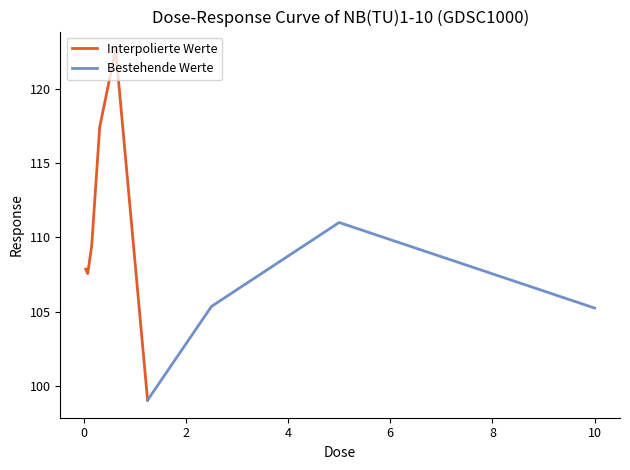

Where does the data first go above 107?

0.0390625